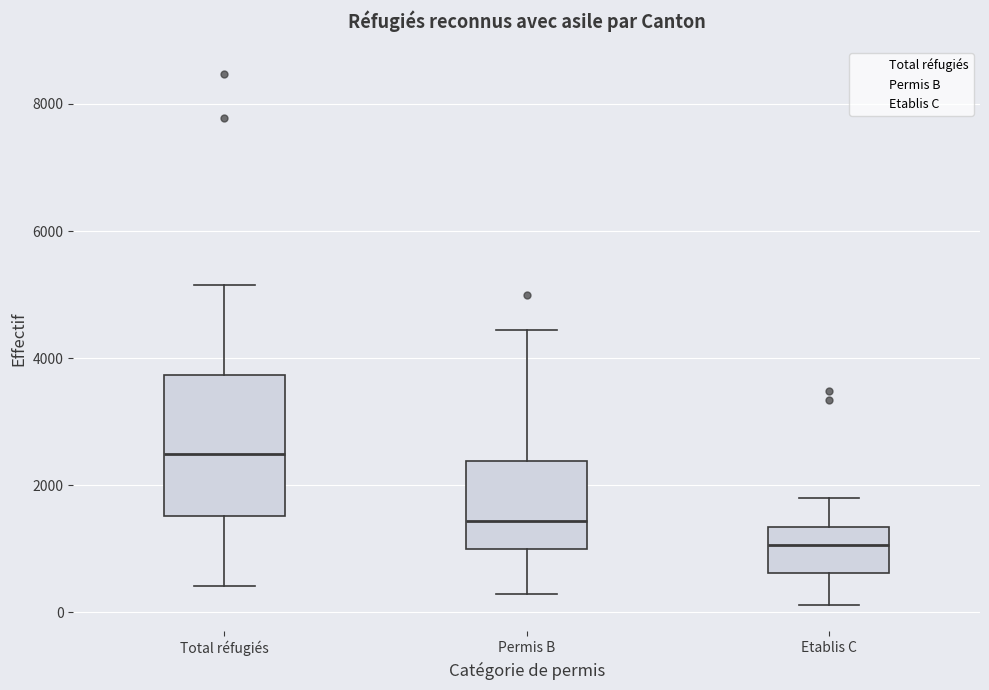

Reading left to right, transcribe this box plot: for each box, give where its median line is, the range the box spans, and where its two whiskers end, as read against the y-axis. The values are not printed on the chart, so give them approximately, as read against the axis.

Total réfugiés: median 2400, box 1600 to 3800, whiskers 400 to 5200
Permis B: median 1400, box 1000 to 2400, whiskers 200 to 4400
Etablis C: median 1000, box 600 to 1400, whiskers 200 to 1800